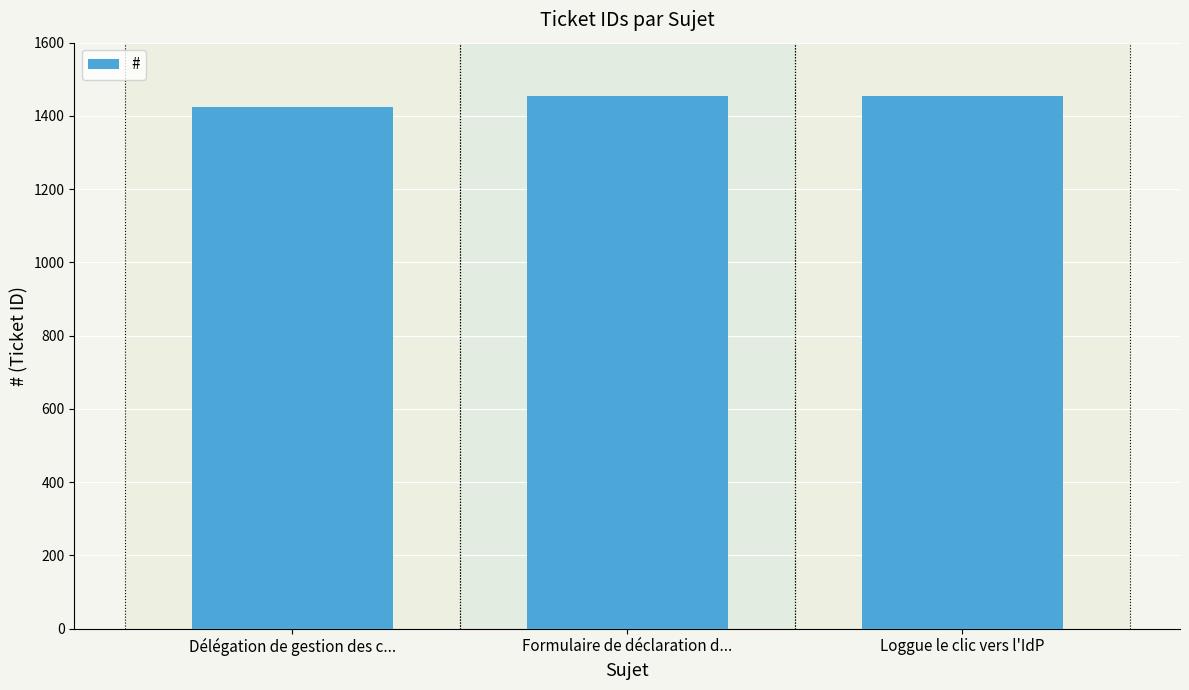

Between Formulaire de déclaration d... and Délégation de gestion des c..., which is larger?

Formulaire de déclaration d...